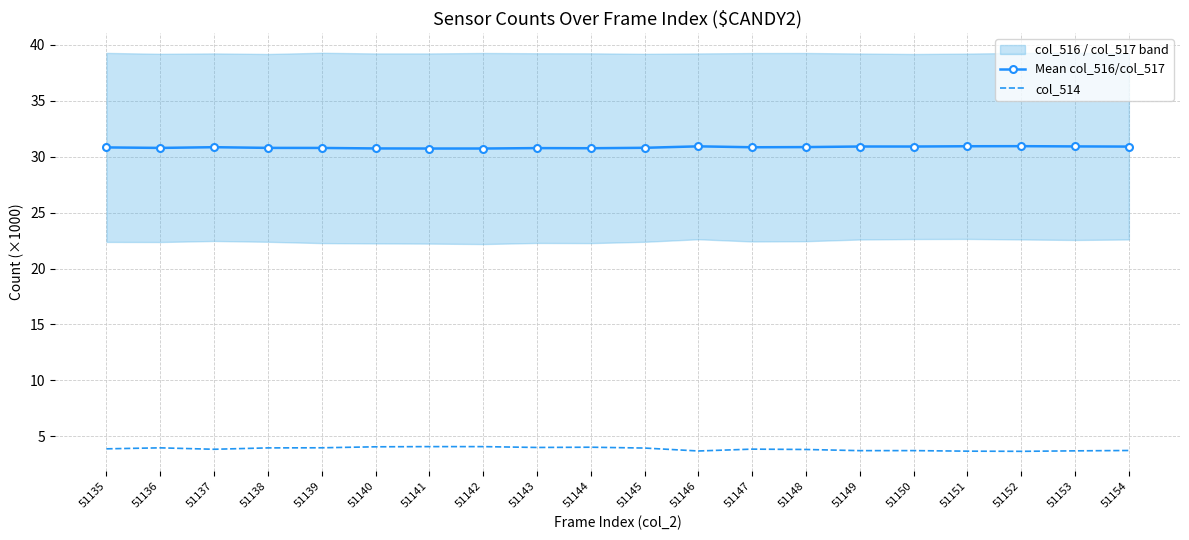

At which category is the sum across all series the highest?

51141